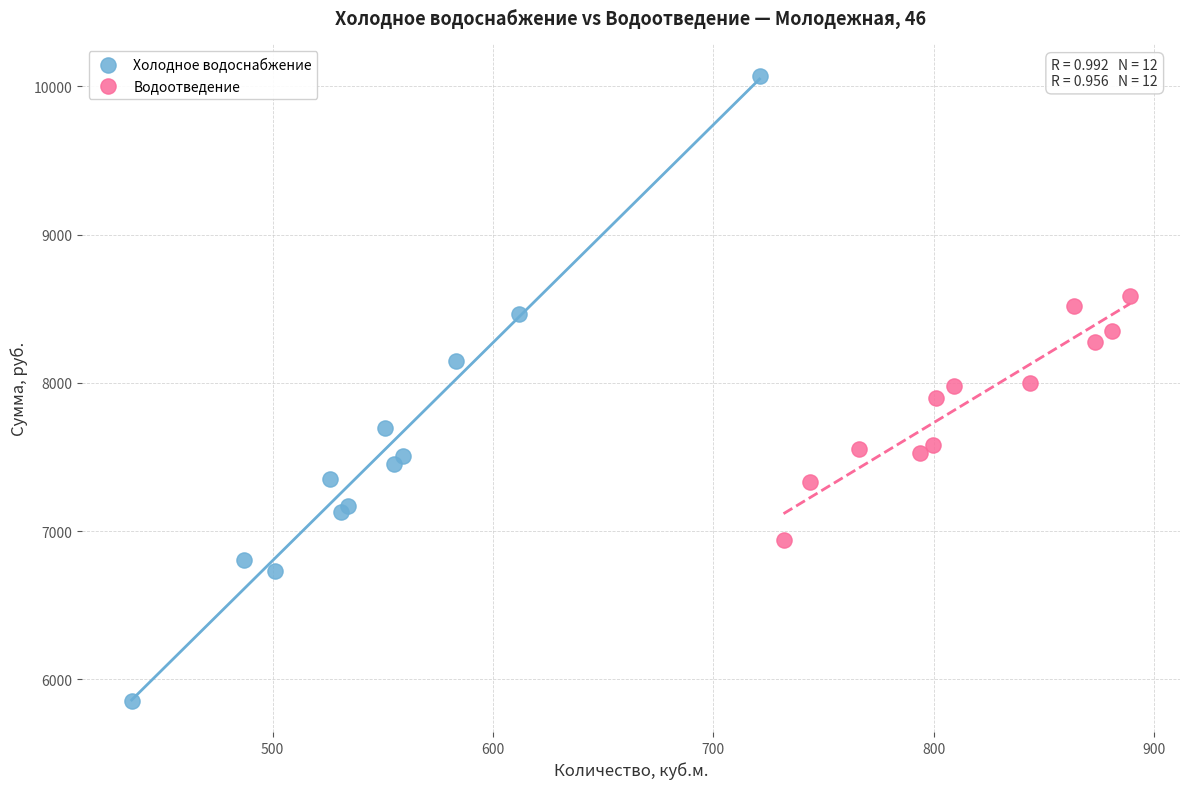

Which series contains the lowest Y value?

Холодное водоснабжение